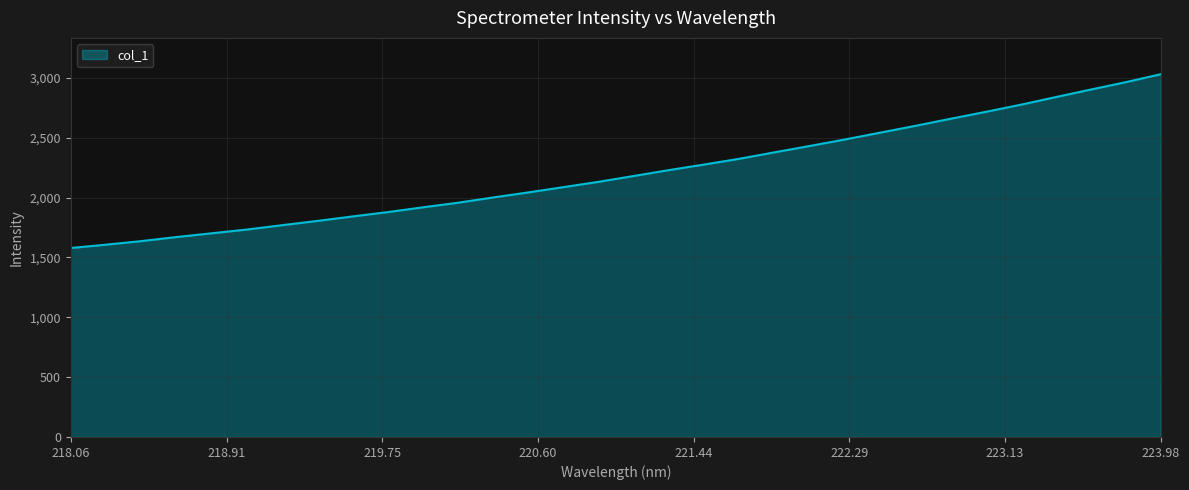

What is the difference between the maximum and minimum values?

1451.9